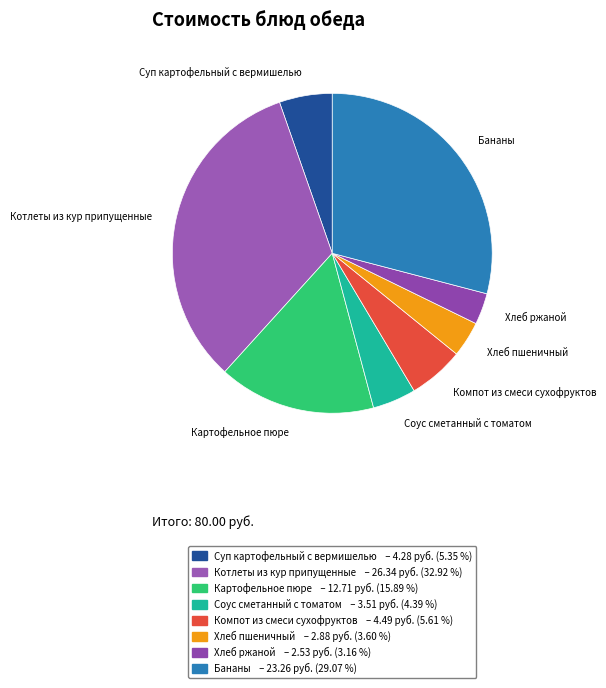

Combined, do Картофельное пюре and Хлеб пшеничный account for over 50%?

No